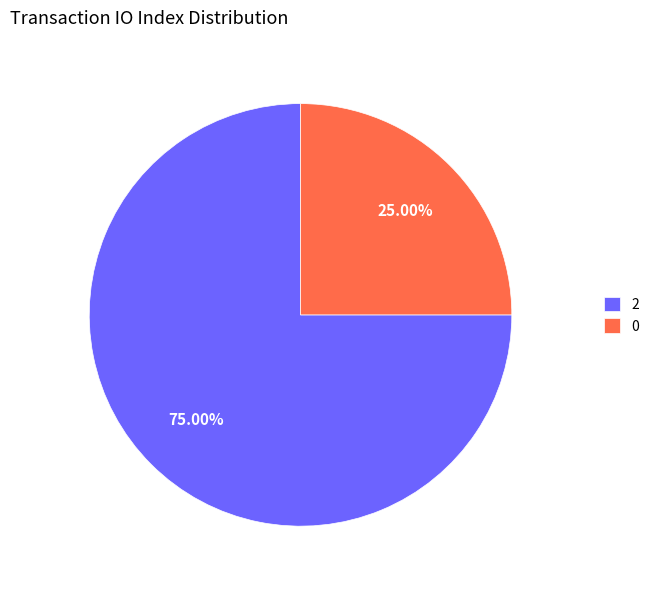

Is the sum of 0 and 2 greater than half?

Yes